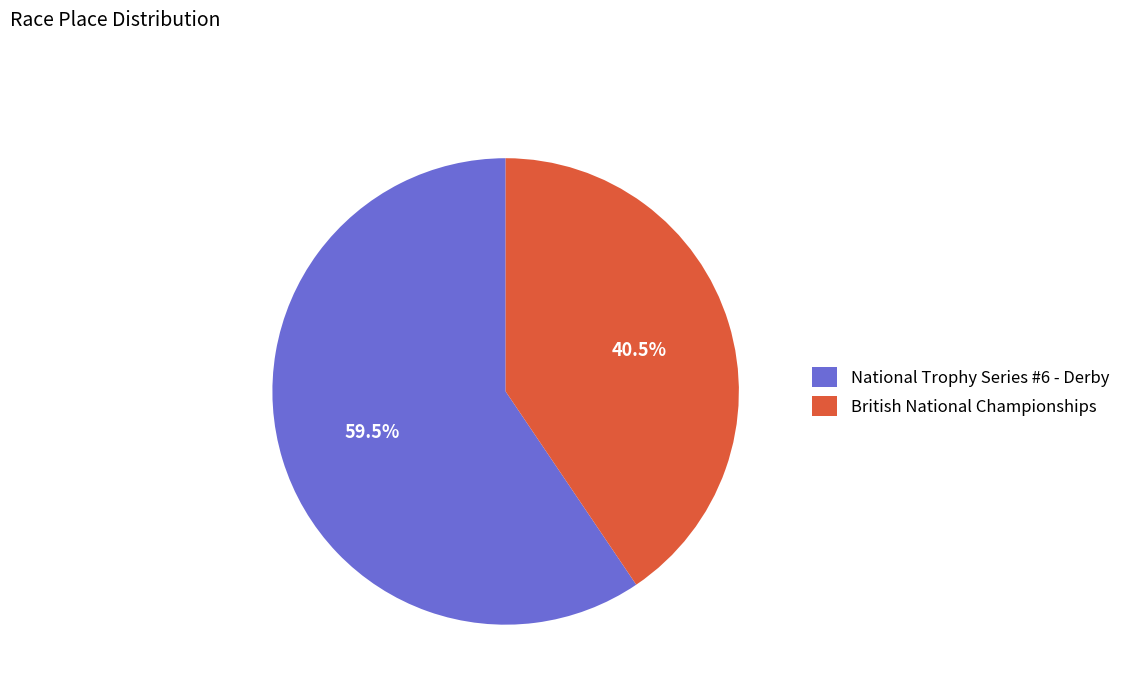

Which category accounts for the majority?

National Trophy Series #6 - Derby